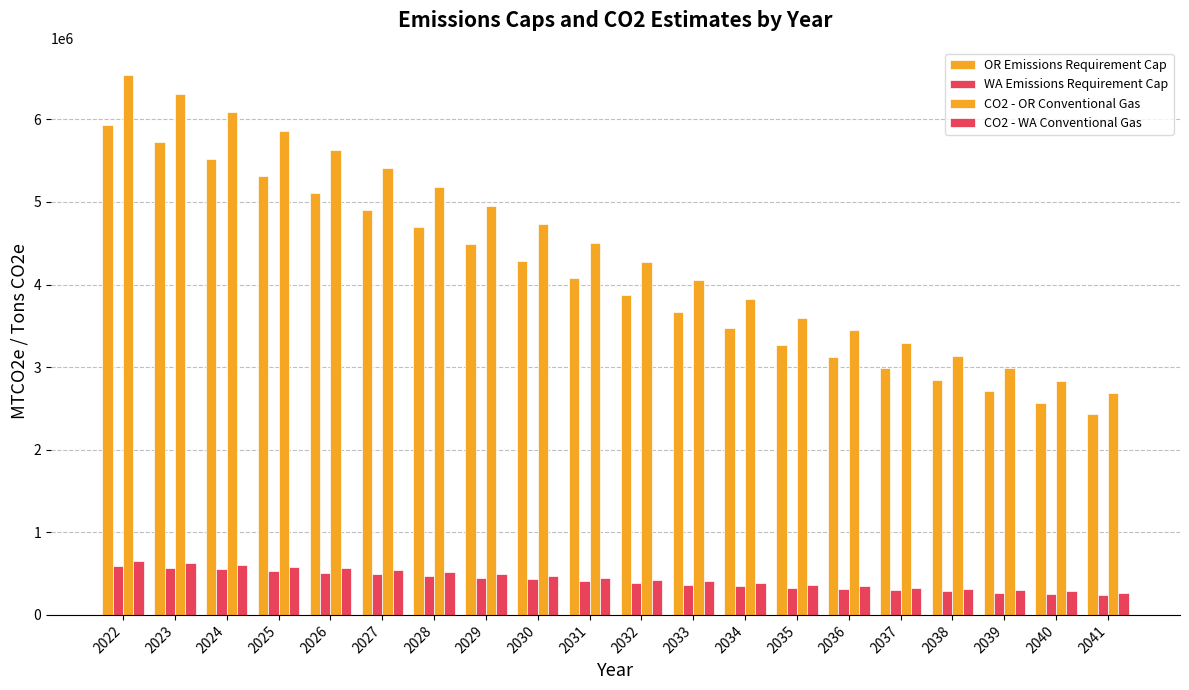

What is the difference between the second highest and minimum values in the WA Emissions Requirement Cap series?

329435